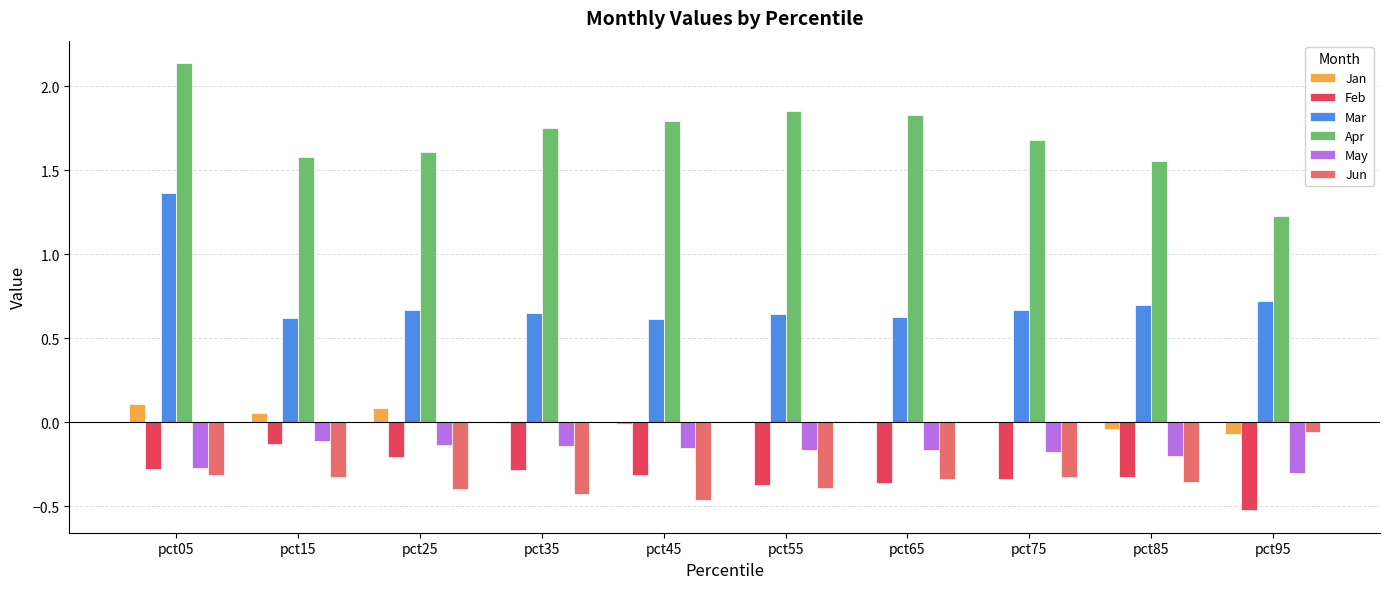

What is the sum of all Apr values?

17.0